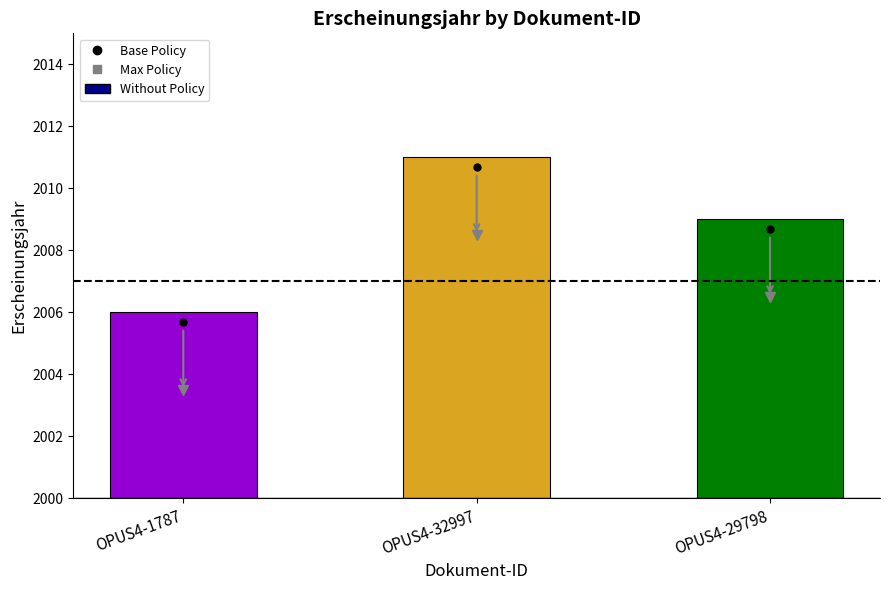

True or false: the data shows 2009 at OPUS4-29798.

True